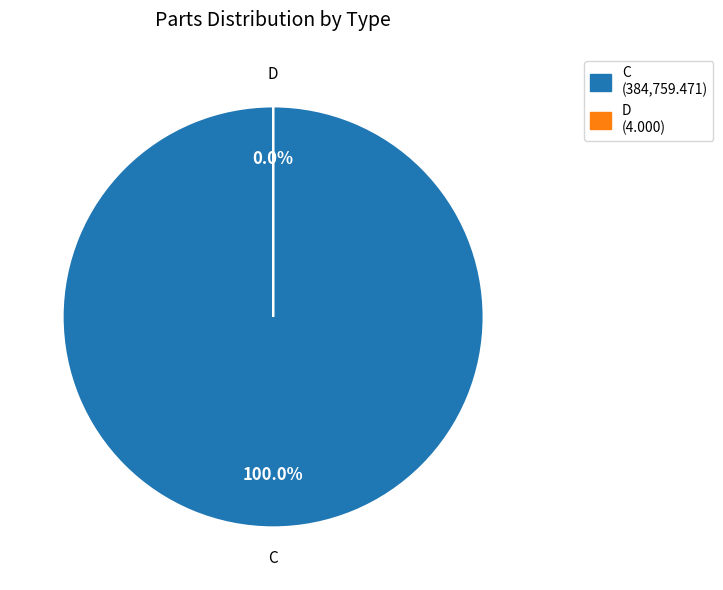

What is the change in value from C to D?

-384755.5